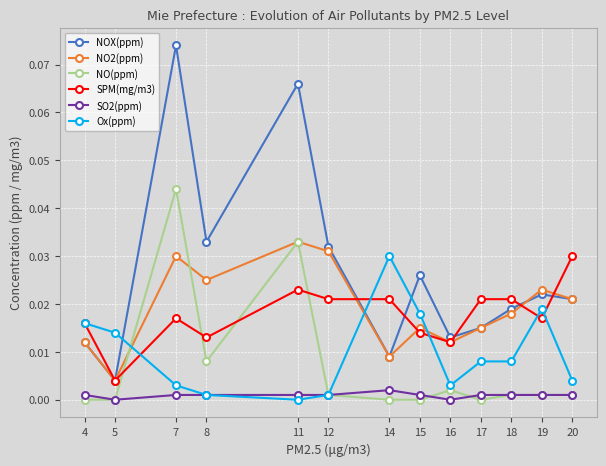

True or false: NO(ppm) has more than 2 points higher than both neighbors.

True